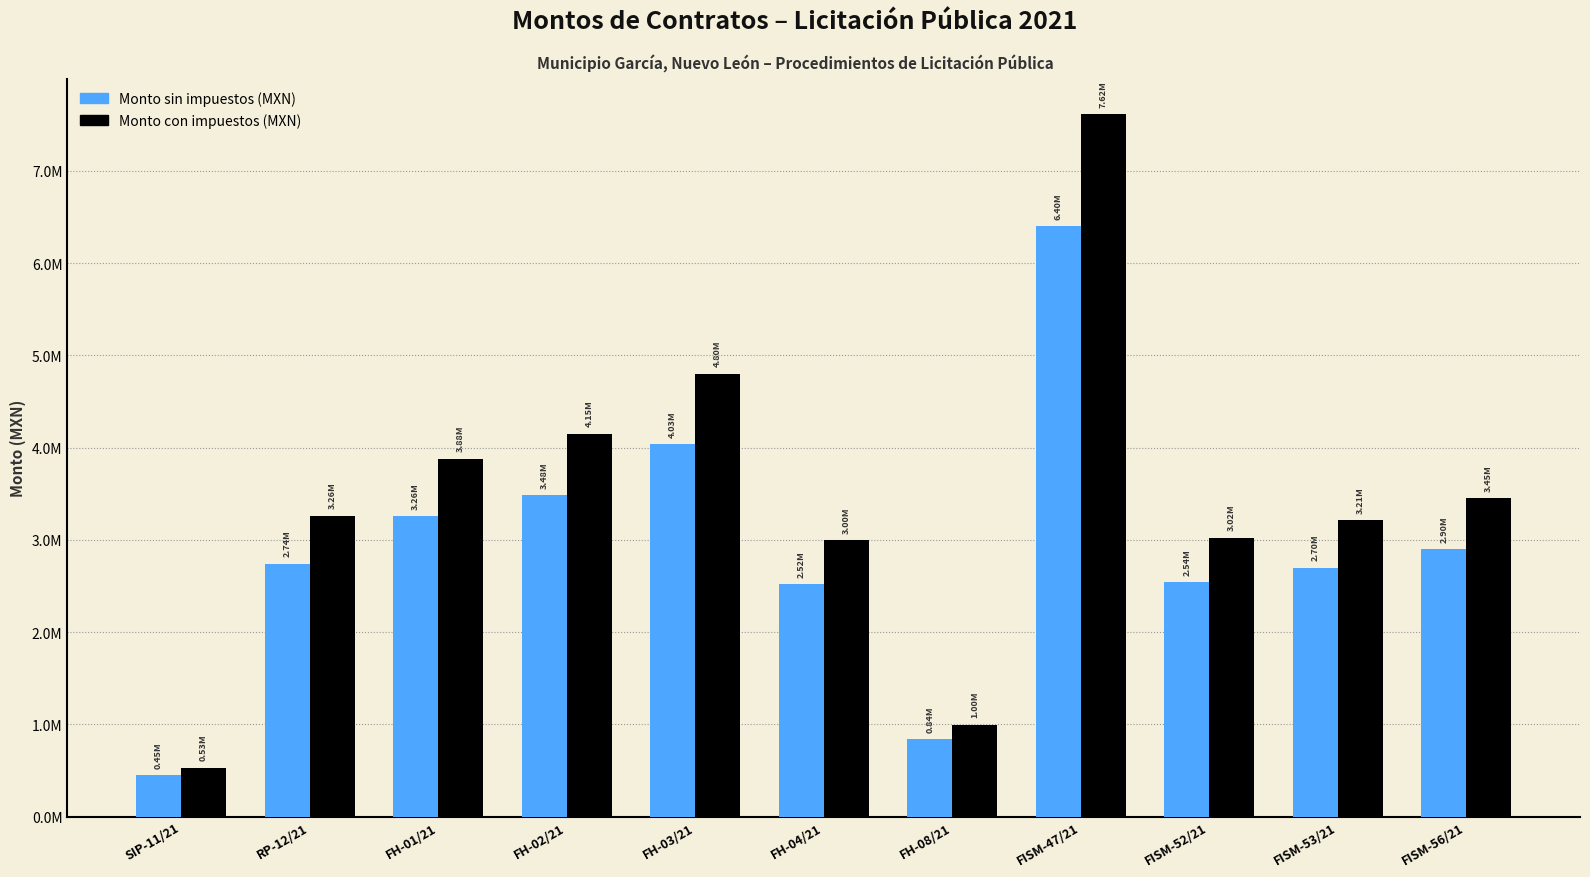

Reading left to right, transcribe all the data shown in this chart.

Monto sin impuestos (MXN): 446206.3	2739565.5	3257474.2	3484650.4	4033152.9	2519105.0	837727.6	6398042.0	2538132.5	2698227.7	2898625.6
Monto con impuestos (MXN): 531198.0	3261387.5	3877945.5	4148393.3	4801372.5	2998934.5	997294.8	7616716.6	3021586.3	3212175.8	3450744.8